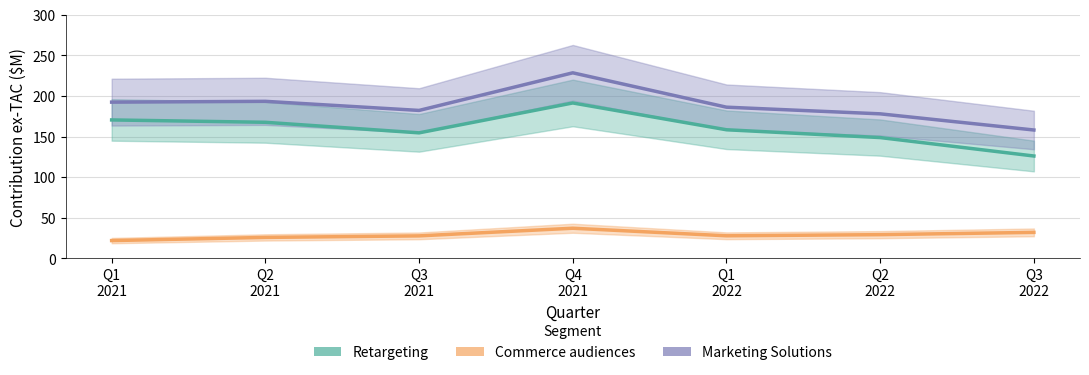

At which category does Marketing Solutions reach its first local peak?

Q2
2021